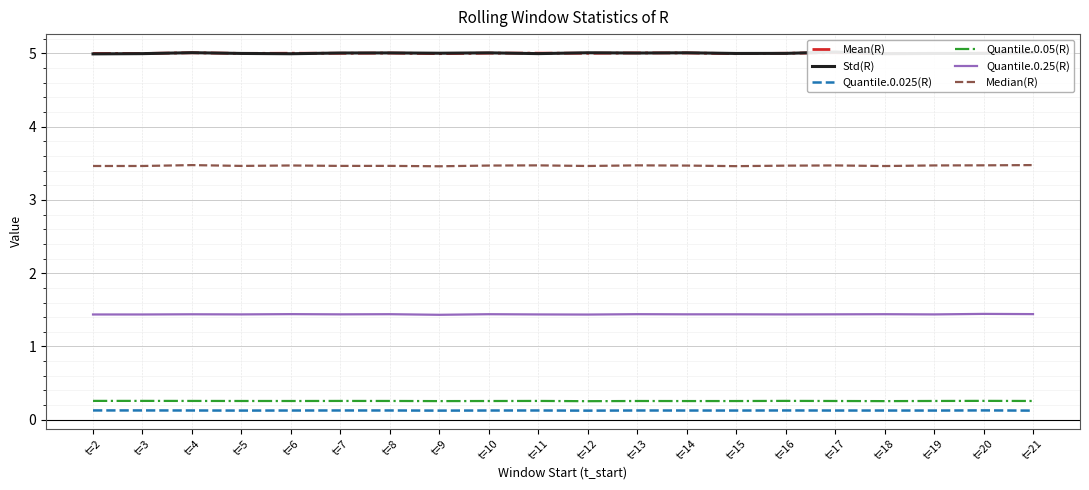

Reading right to left, what are all the values shown in this chart?

Mean(R): t=21=5.0	t=20=5.0	t=19=5.0	t=18=5.0	t=17=5.0	t=16=5.0	t=15=5.0	t=14=5.0	t=13=5.0	t=12=5.0	t=11=5.0	t=10=5.0	t=9=5.0	t=8=5.0	t=7=5.0	t=6=5.0	t=5=5.0	t=4=5.0	t=3=5.0	t=2=5.0
Std(R): t=21=5.0	t=20=5.0	t=19=5.0	t=18=5.0	t=17=5.0	t=16=5.0	t=15=5.0	t=14=5.0	t=13=5.0	t=12=5.0	t=11=5.0	t=10=5.0	t=9=5.0	t=8=5.0	t=7=5.0	t=6=5.0	t=5=5.0	t=4=5.0	t=3=5.0	t=2=5.0
Quantile.0.025(R): t=21=0.1	t=20=0.1	t=19=0.1	t=18=0.1	t=17=0.1	t=16=0.1	t=15=0.1	t=14=0.1	t=13=0.1	t=12=0.1	t=11=0.1	t=10=0.1	t=9=0.1	t=8=0.1	t=7=0.1	t=6=0.1	t=5=0.1	t=4=0.1	t=3=0.1	t=2=0.1
Quantile.0.05(R): t=21=0.3	t=20=0.3	t=19=0.3	t=18=0.3	t=17=0.3	t=16=0.3	t=15=0.3	t=14=0.3	t=13=0.3	t=12=0.3	t=11=0.3	t=10=0.3	t=9=0.3	t=8=0.3	t=7=0.3	t=6=0.3	t=5=0.3	t=4=0.3	t=3=0.3	t=2=0.3
Quantile.0.25(R): t=21=1.4	t=20=1.4	t=19=1.4	t=18=1.4	t=17=1.4	t=16=1.4	t=15=1.4	t=14=1.4	t=13=1.4	t=12=1.4	t=11=1.4	t=10=1.4	t=9=1.4	t=8=1.4	t=7=1.4	t=6=1.4	t=5=1.4	t=4=1.4	t=3=1.4	t=2=1.4
Median(R): t=21=3.5	t=20=3.5	t=19=3.5	t=18=3.5	t=17=3.5	t=16=3.5	t=15=3.5	t=14=3.5	t=13=3.5	t=12=3.5	t=11=3.5	t=10=3.5	t=9=3.5	t=8=3.5	t=7=3.5	t=6=3.5	t=5=3.5	t=4=3.5	t=3=3.5	t=2=3.5